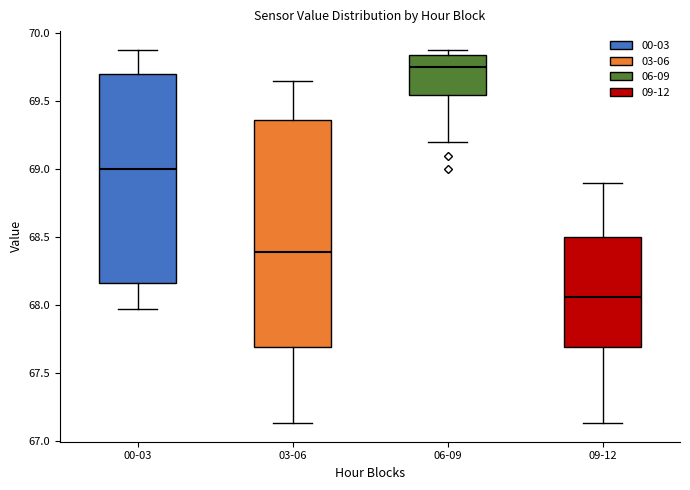

Reading left to right, transcribe this box plot: for each box, give where its median line is, the range the box spans, and where its two whiskers end, as read against the y-axis. The values are not printed on the chart, so give them approximately, as read against the axis.

00-03: median 69.00, box 68.15 to 69.70, whiskers 67.95 to 69.90
03-06: median 68.40, box 67.70 to 69.35, whiskers 67.15 to 69.65
06-09: median 69.75, box 69.55 to 69.85, whiskers 69.20 to 69.90
09-12: median 68.05, box 67.70 to 68.50, whiskers 67.15 to 68.90